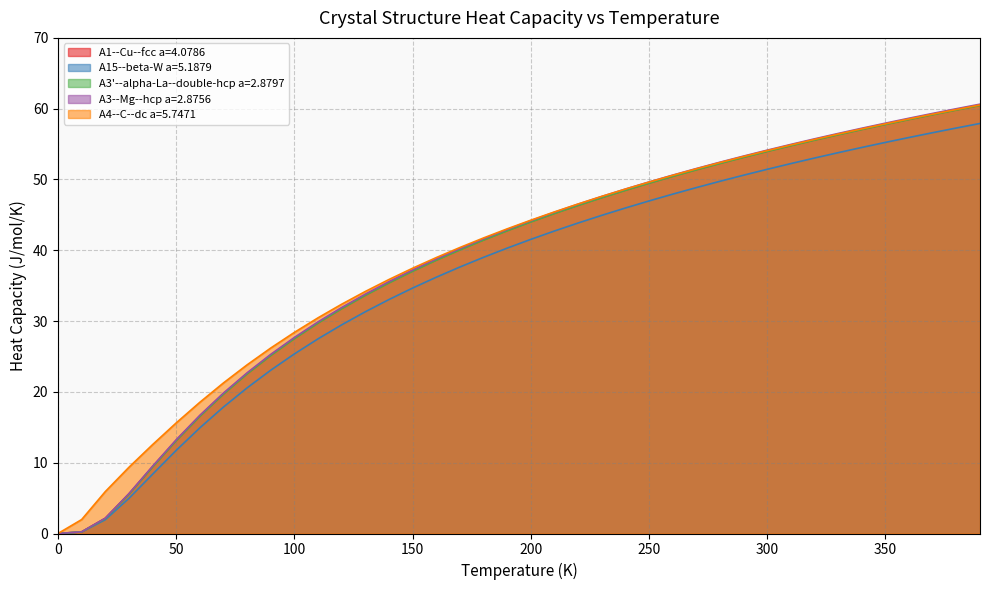

List the labels in order of A4--C--dc a=5.7471 value, smallest first.

0.0, 10.0, 20.0, 30.0, 40.0, 50.0, 60.0, 70.0, 80.0, 90.0, 100.0, 110.0, 120.0, 130.0, 140.0, 150.0, 160.0, 170.0, 180.0, 190.0, 200.0, 210.0, 220.0, 230.0, 240.0, 250.0, 260.0, 270.0, 280.0, 290.0, 300.0, 310.0, 320.0, 330.0, 340.0, 350.0, 360.0, 370.0, 380.0, 390.0